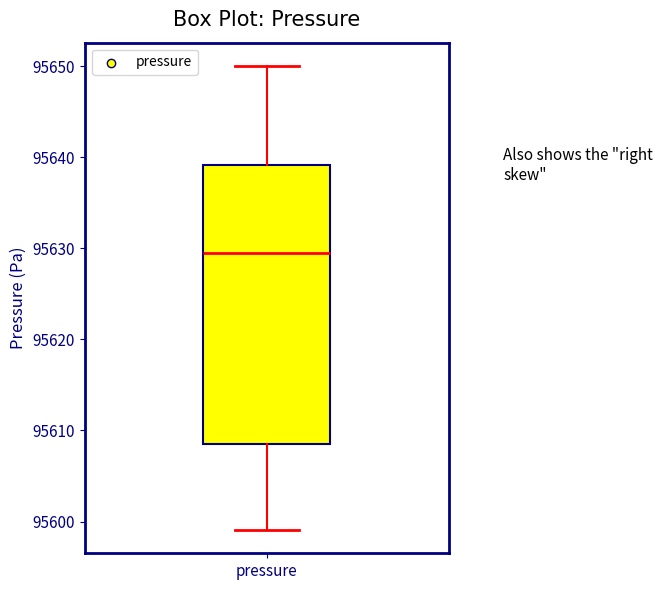

Read this box plot against the y-axis: the position of the median line, the range covered by the box, and the ends of both whiskers. The values are not printed on the chart, so give them approximately, as read against the axis.

median 95629, box 95609 to 95639, whiskers 95599 to 95650